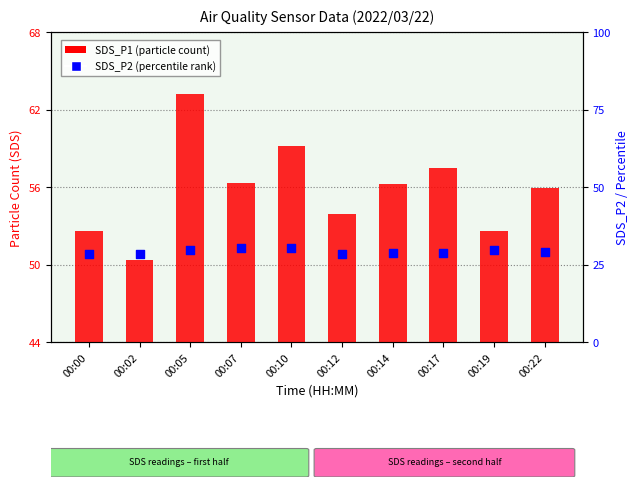

At how many categories does at least one series exceed 49?

10